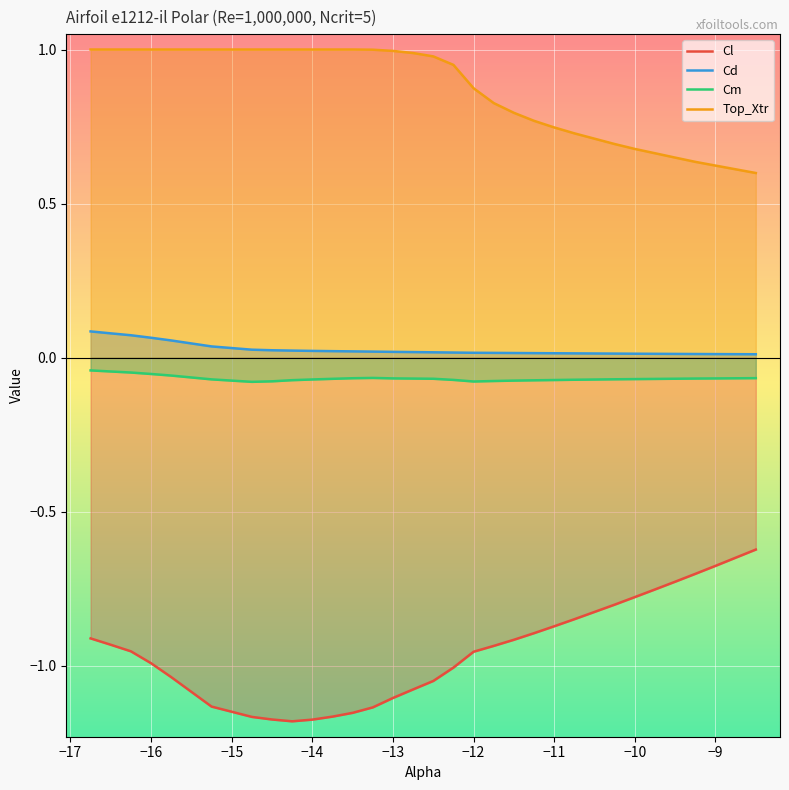

How many Cd values are between 0 and 1?

30